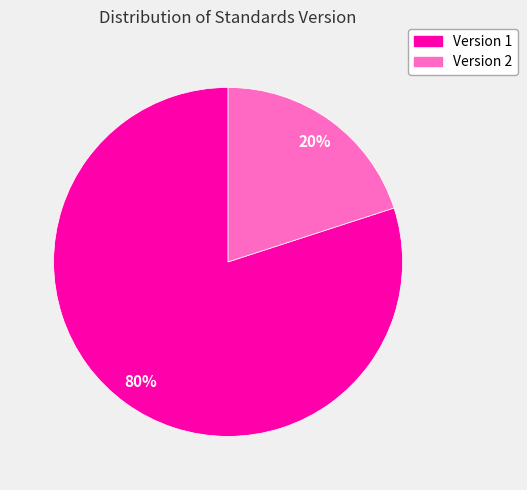

To the nearest percent, what portion does Version 2 represent?

20%